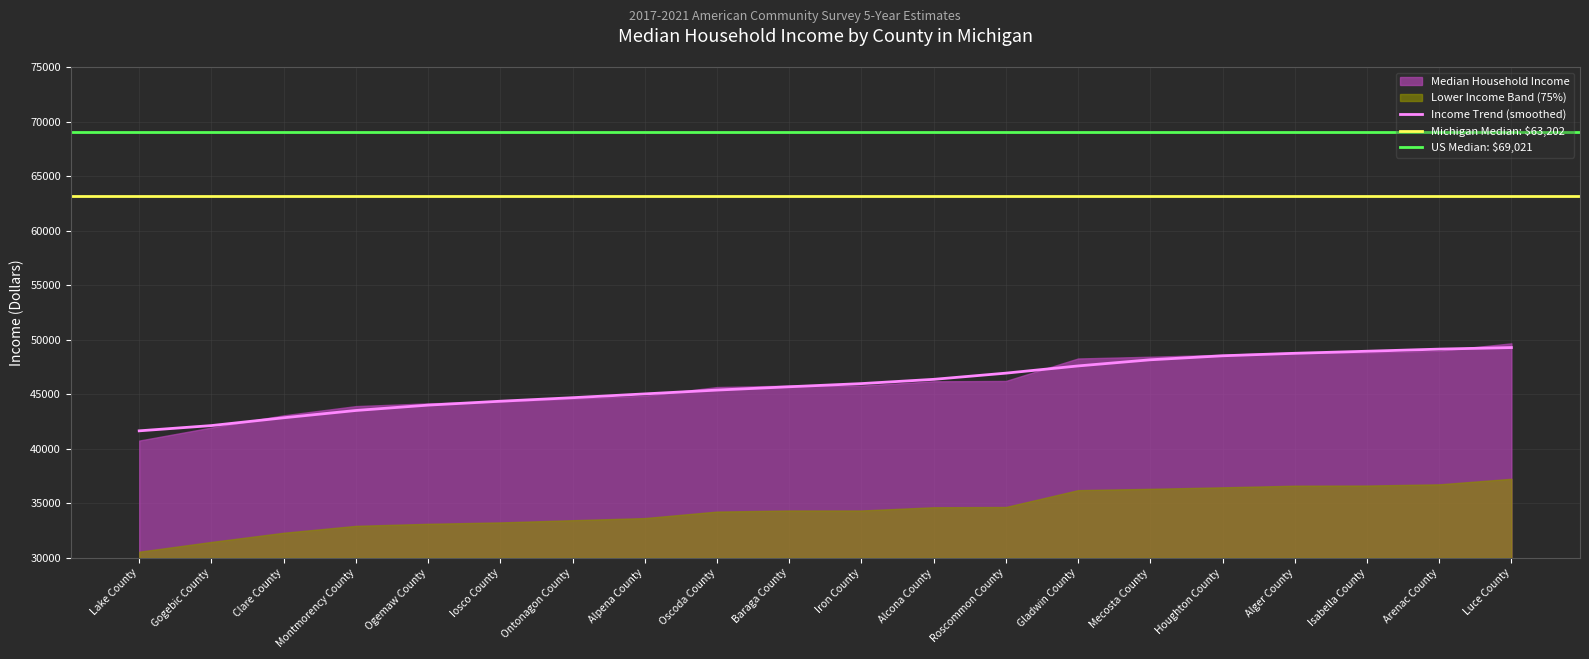

Reading left to right, extract all data points from this chart.

41646	42128	42844	43512	44004	44360	44683	45032	45382	45686	45976	46366	46934	47596	48159	48526	48754	48943	49137	49280